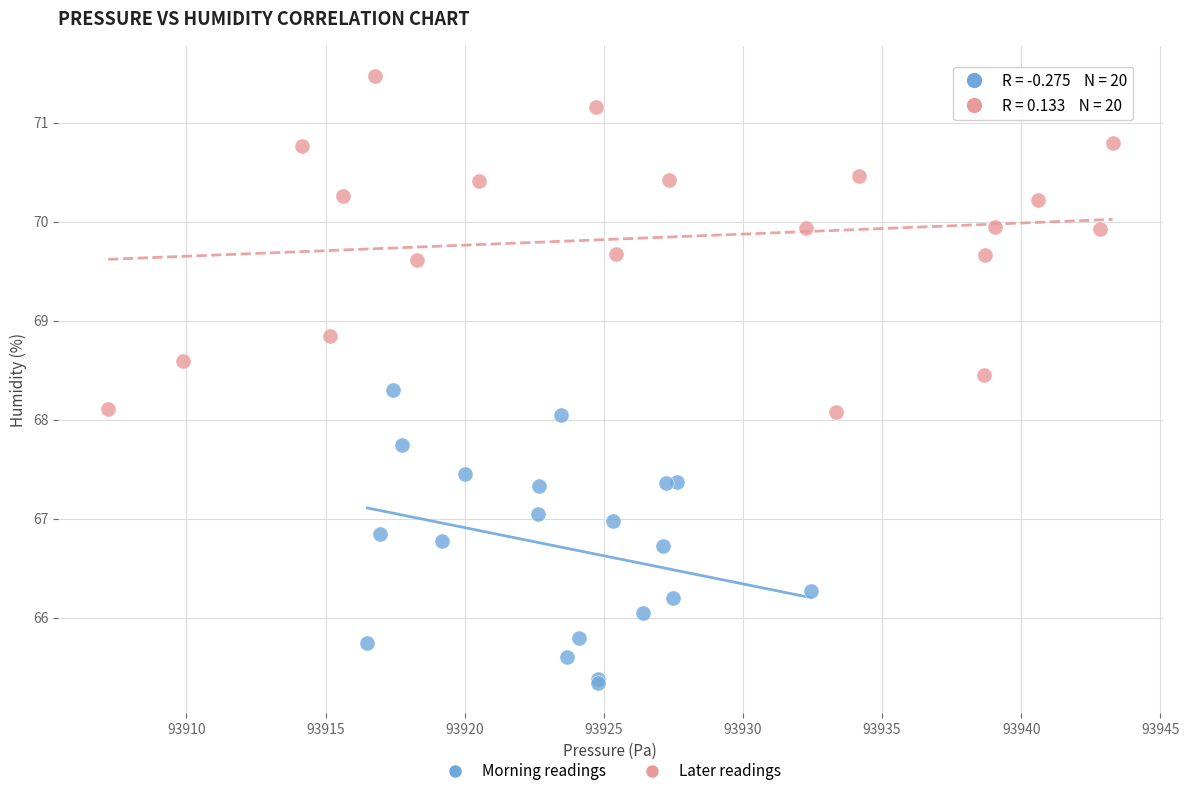

Which series reaches the minimum Y coordinate?

Morning readings